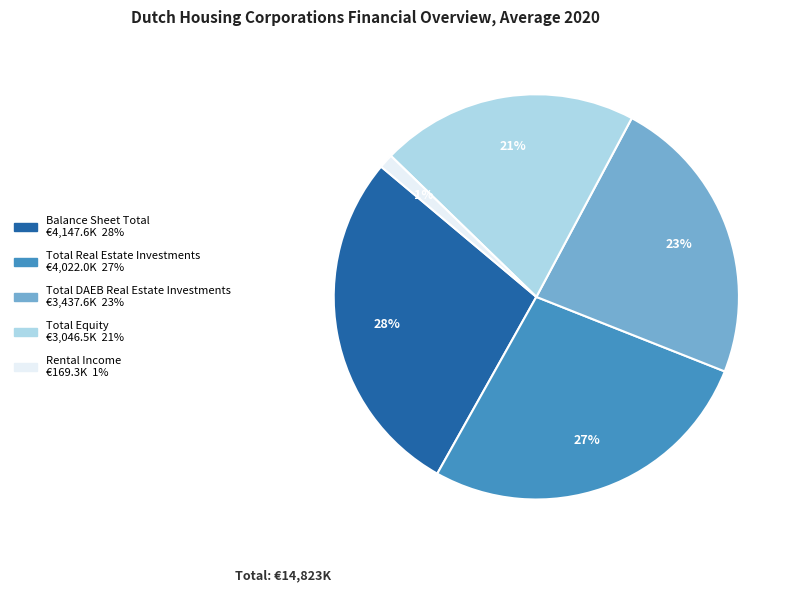

To the nearest percent, what is the combined percentage of Total Real Estate Investments and Rental Income?

28%